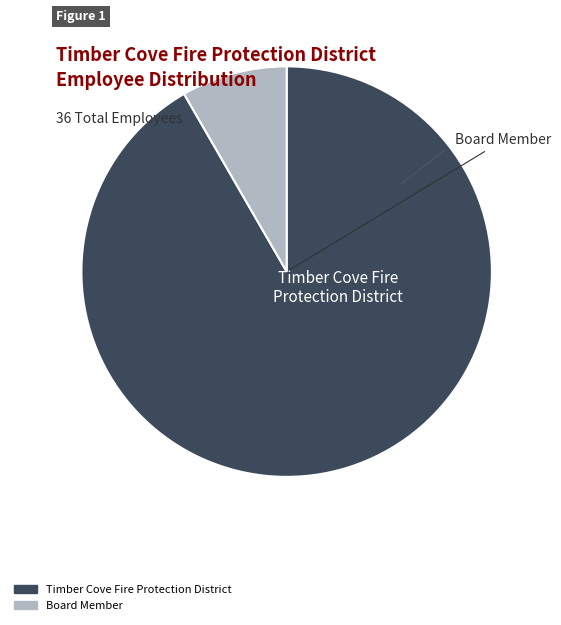

Which category has the smallest portion of the pie?

Board Member